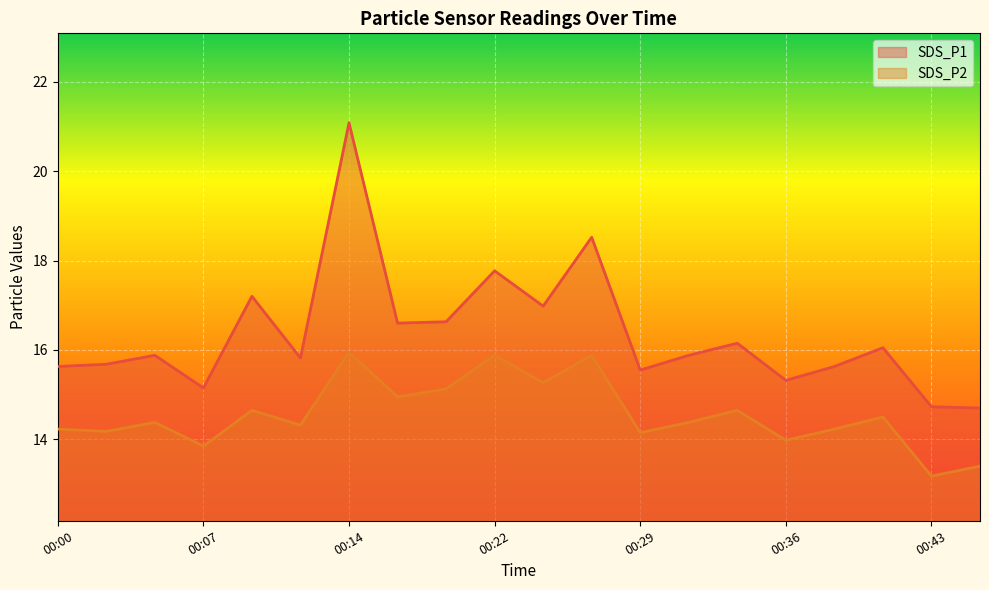

At which label is SDS_P1 closest to 17?

00:24